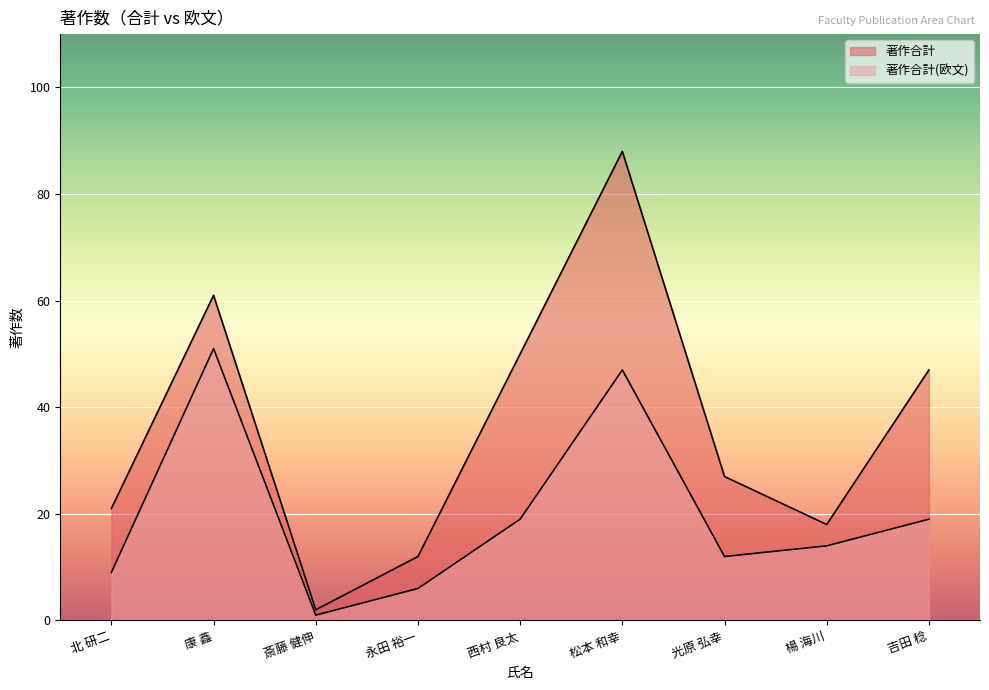

True or false: 著作合計 and 著作合計(欧文) intersect in this chart.

False